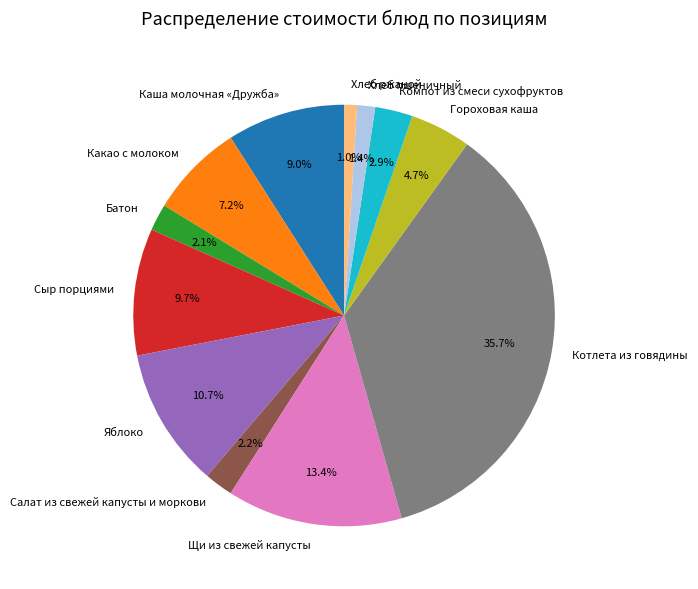

True or false: Котлета из говядины accounts for 47% of the total.

False